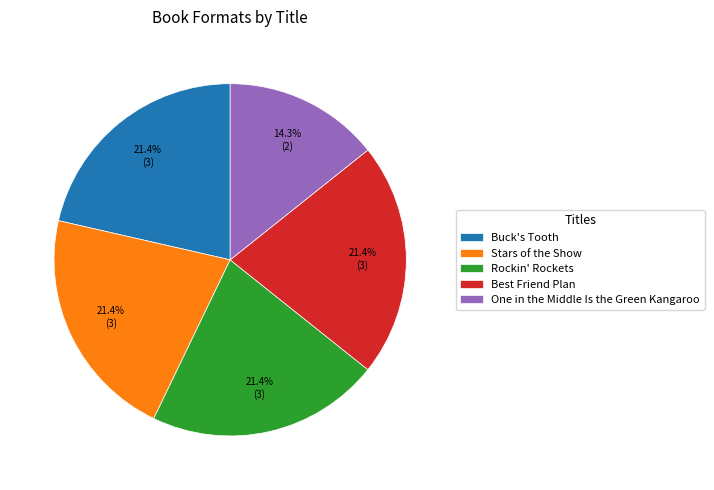

To the nearest percent, what is the average slice percentage?

20%